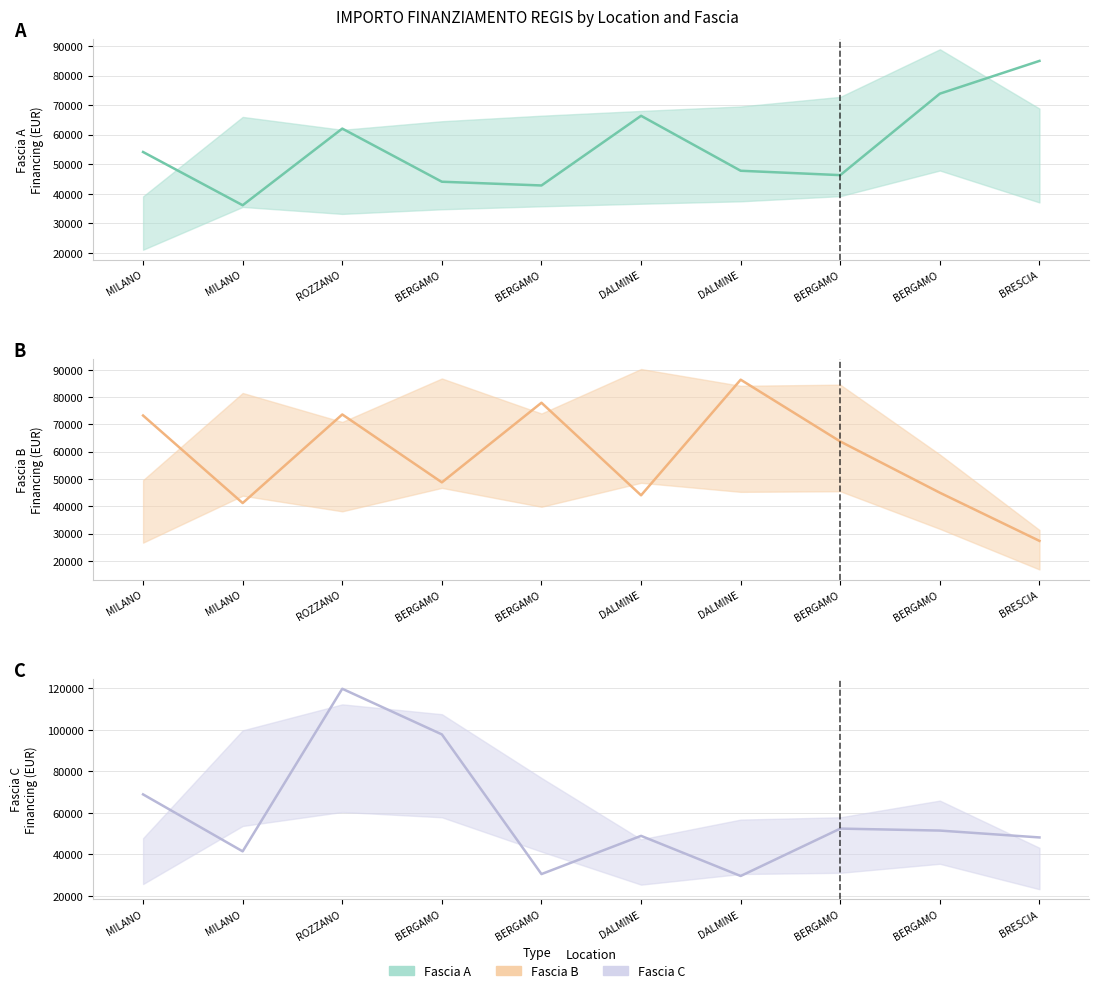

At which category does Fascia A reach its first local peak?

ROZZANO